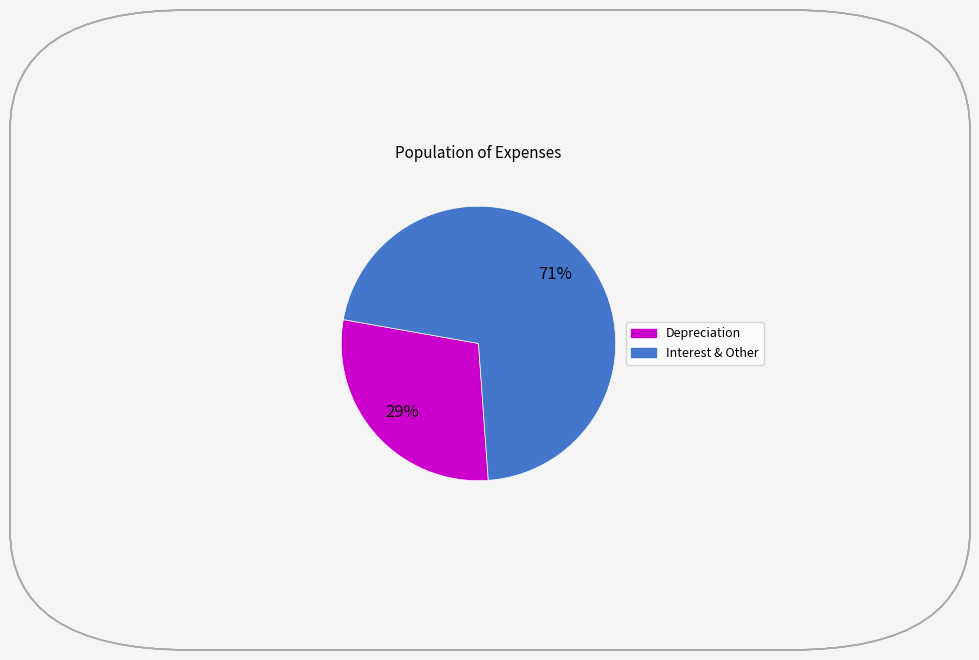

Is there any slice that represents more than half of the pie?

Yes